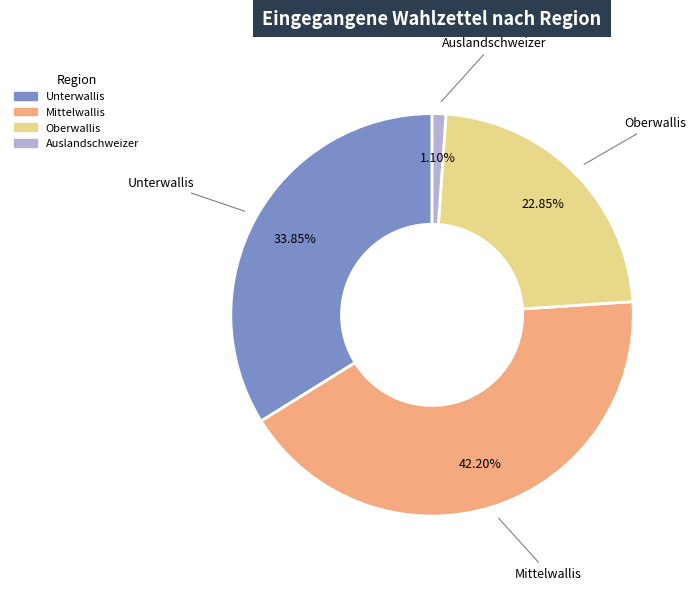

Does Auslandschweizer represent more than half of the total?

No